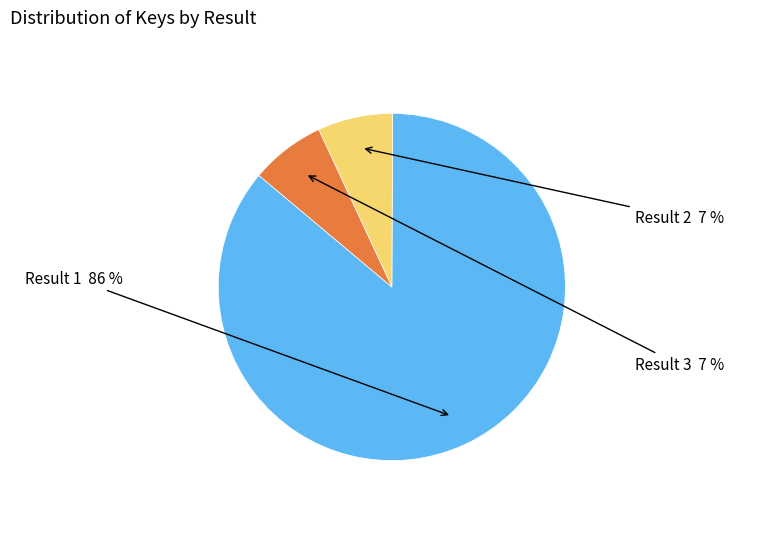

To the nearest percent, what is the average slice percentage?

33%